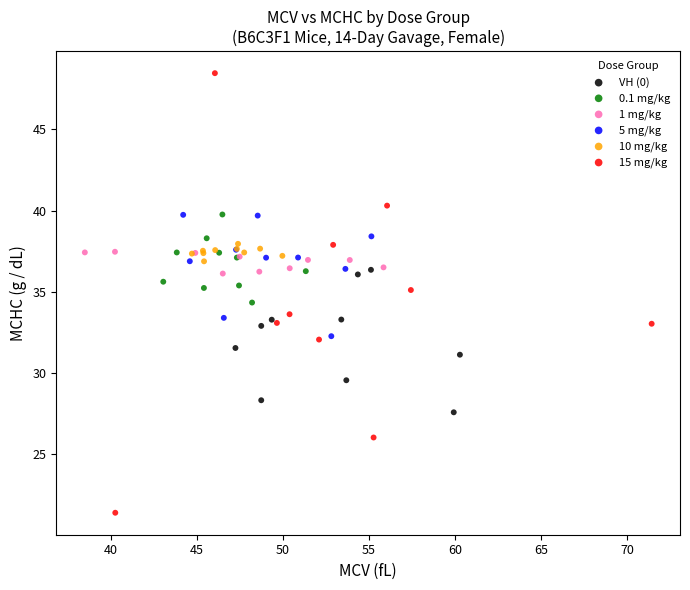

Which series contains the highest Y value?

15 mg/kg